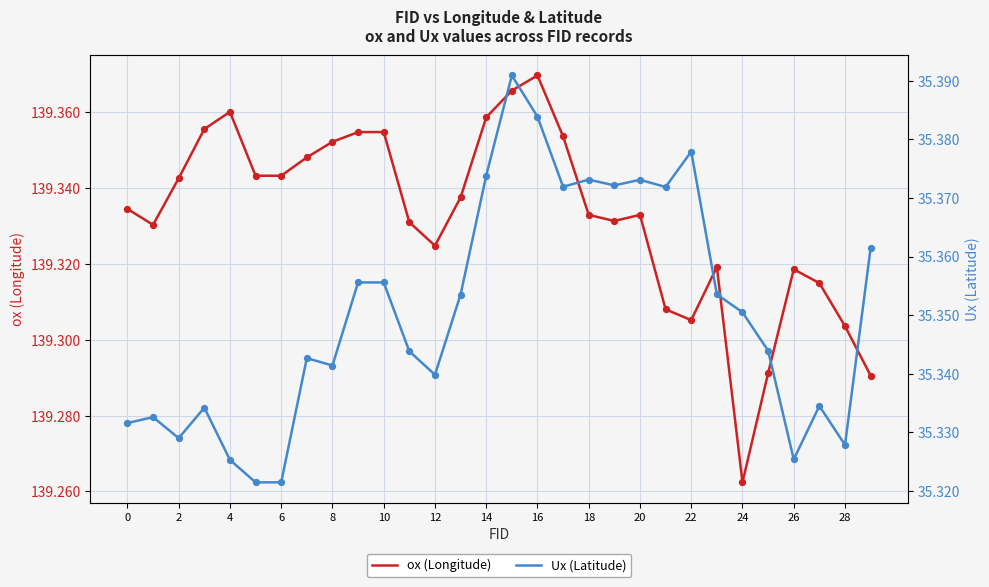

At which category is the sum across all series the highest?

15